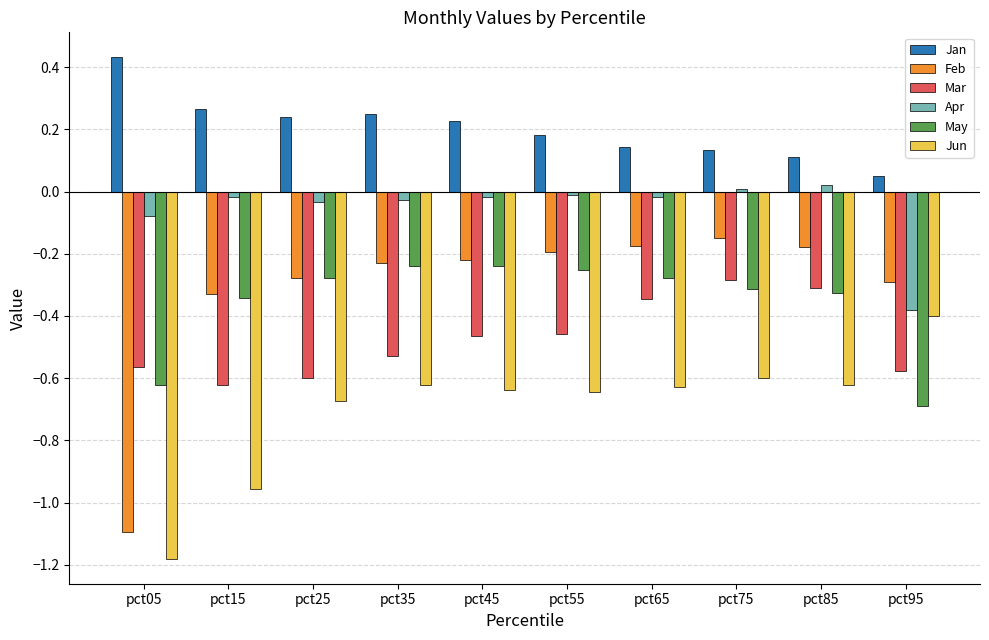

At how many categories does at least one series exceed -1?

10